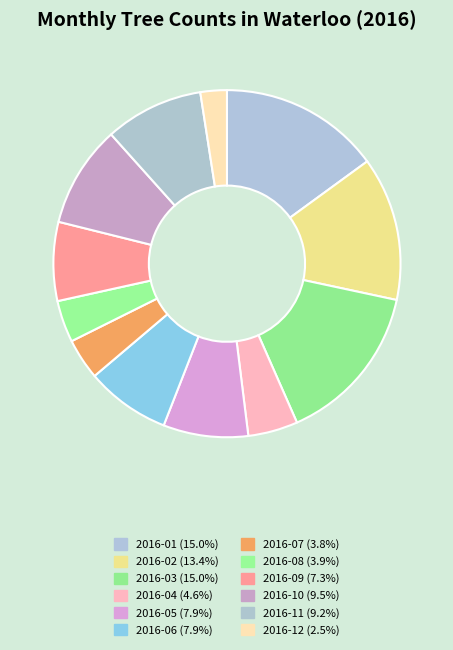

Which category has the biggest portion of the pie?

2016-03